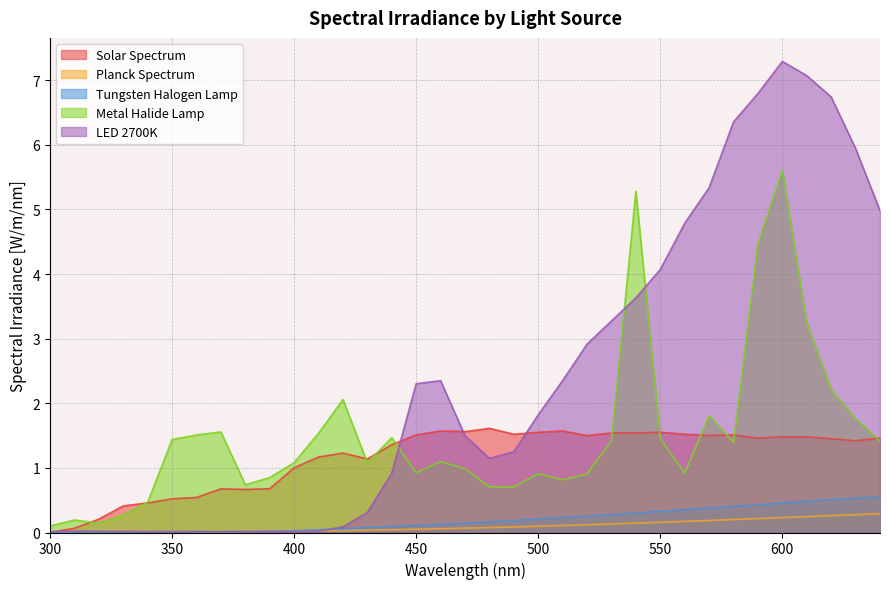

Which series has the largest total across all categories?

LED 2700K